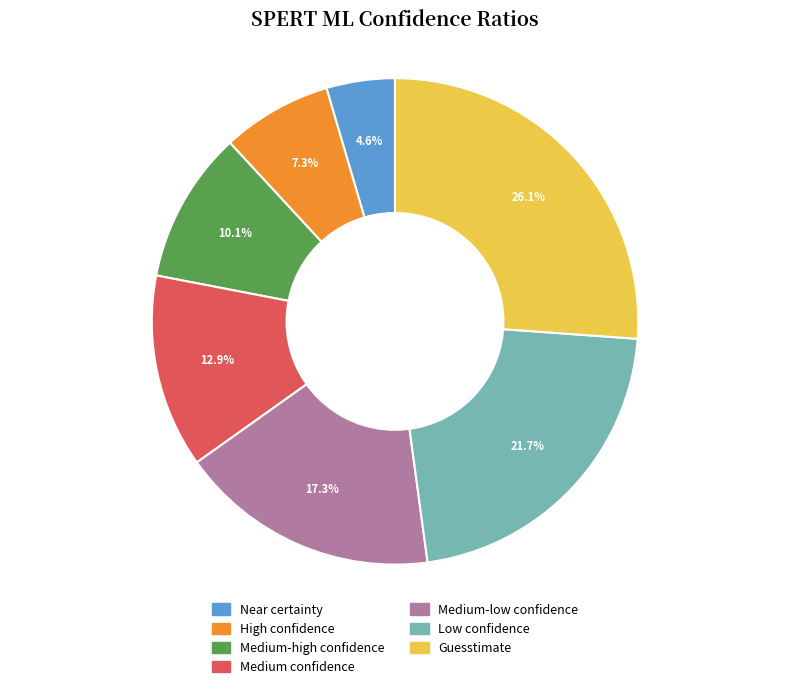

To the nearest percent, what is the difference between the largest and smallest slice percentages?

22%